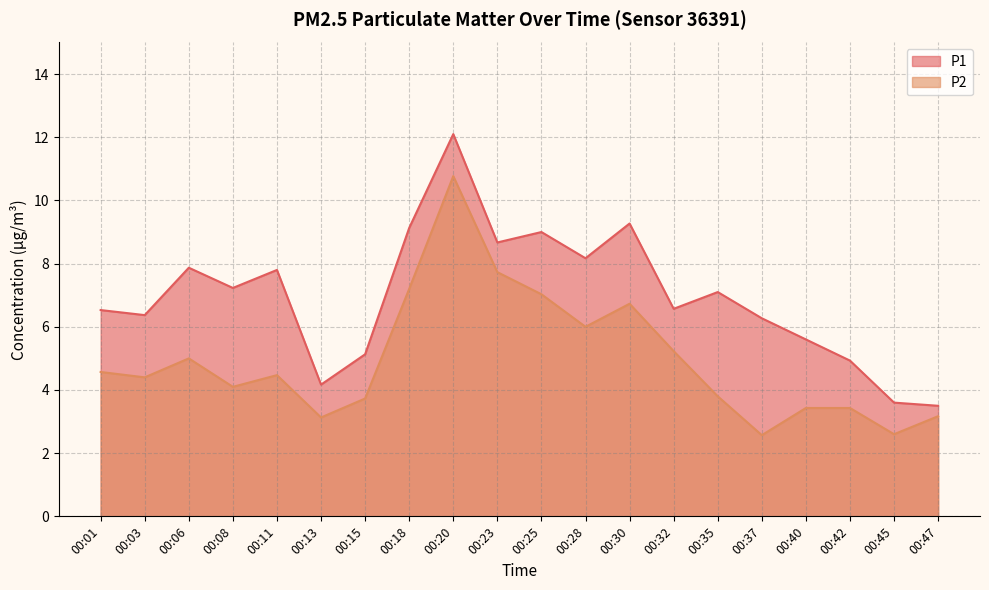

Reading right to left, transcribe all the data shown in this chart.

P1: 3.5	3.6	4.9	5.6	6.3	7.1	6.6	9.3	8.2	9.0	8.7	12.1	9.1	5.1	4.2	7.8	7.2	7.9	6.4	6.5
P2: 3.2	2.6	3.4	3.4	2.6	3.8	5.2	6.7	6.0	7.0	7.7	10.8	7.2	3.7	3.1	4.5	4.1	5.0	4.4	4.6